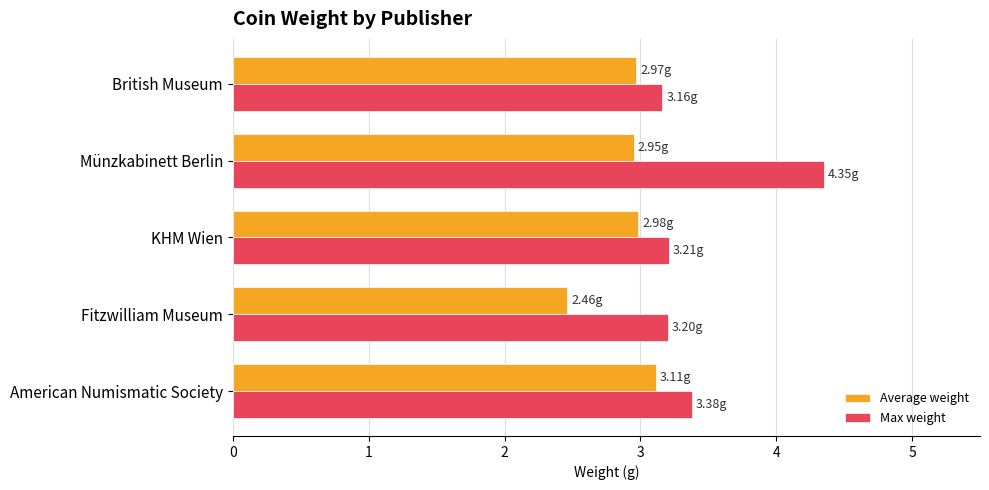

At which category is the sum across all series the highest?

Münzkabinett Berlin